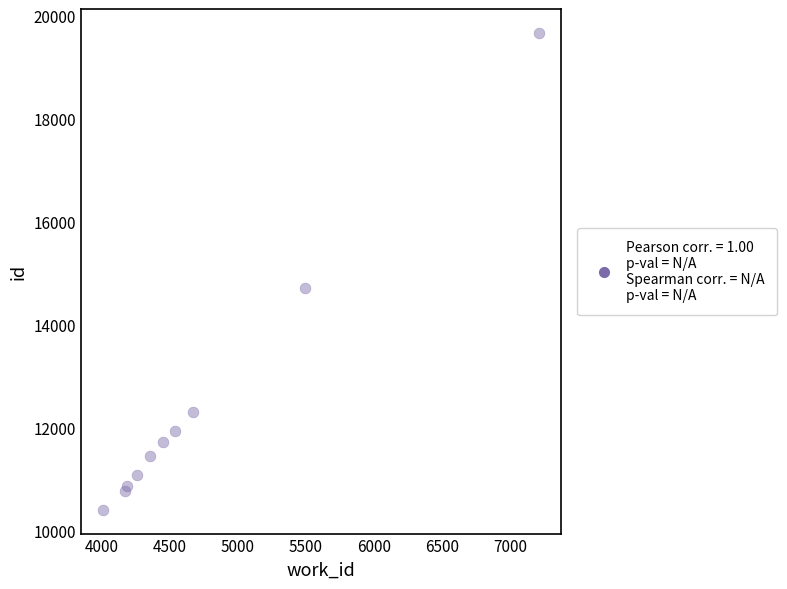

What Y value in the scatter plot is closest to 15038?

14711